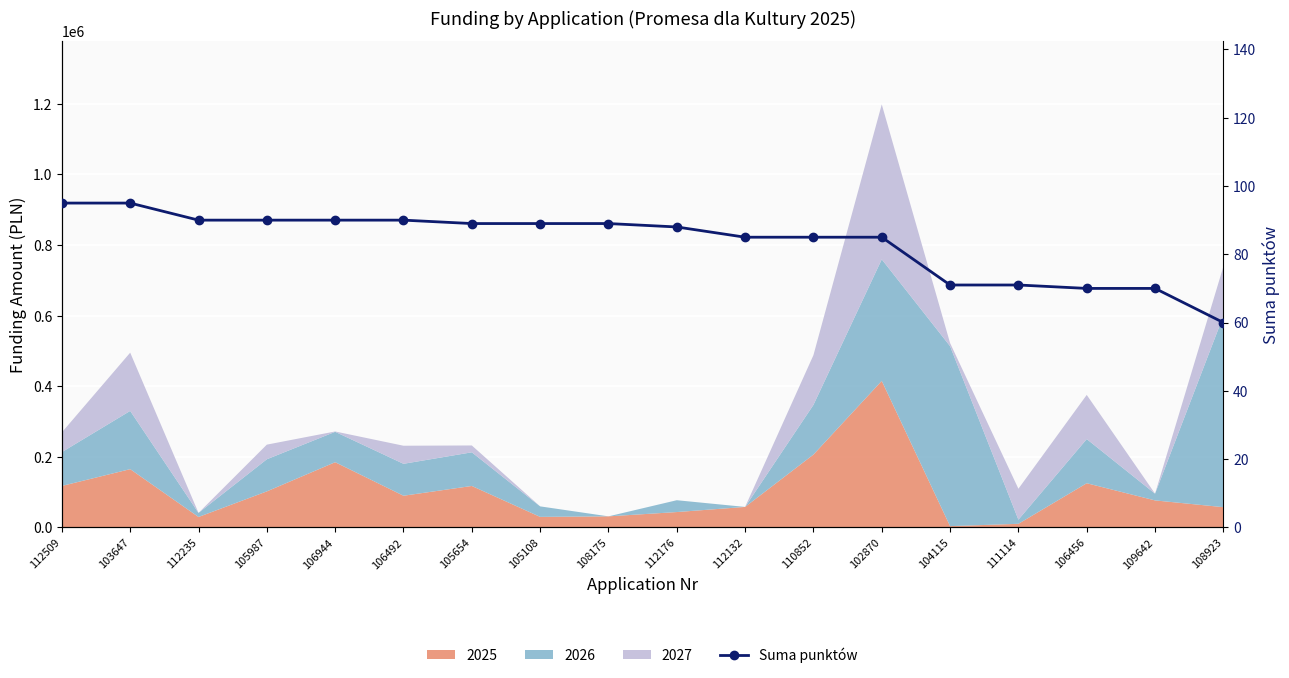

Where does the data first go above 89?

112509